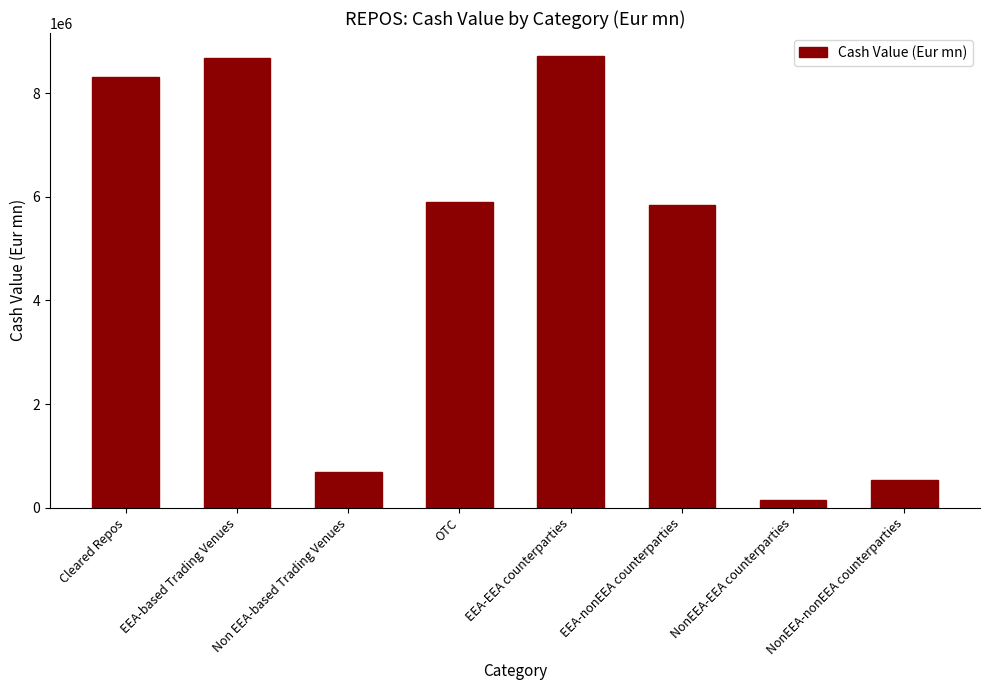

The value at EEA-nonEEA counterparties is 5850056. True or false?

True